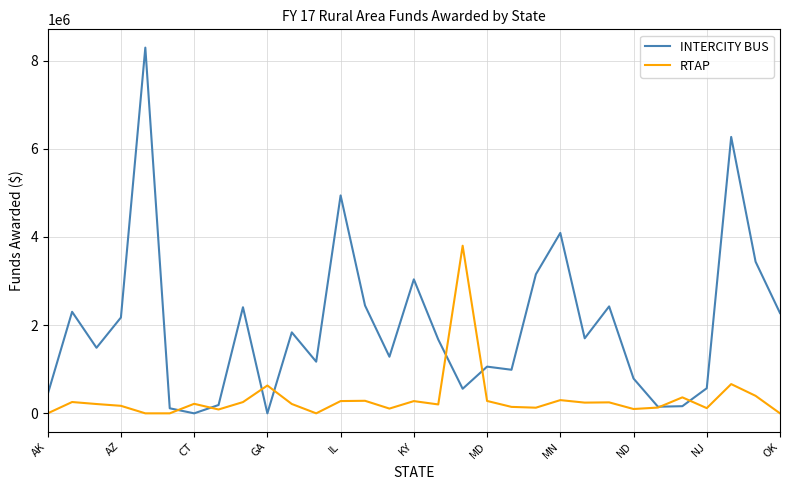

List the series in order of their overall mean, lowest first.

RTAP, INTERCITY BUS